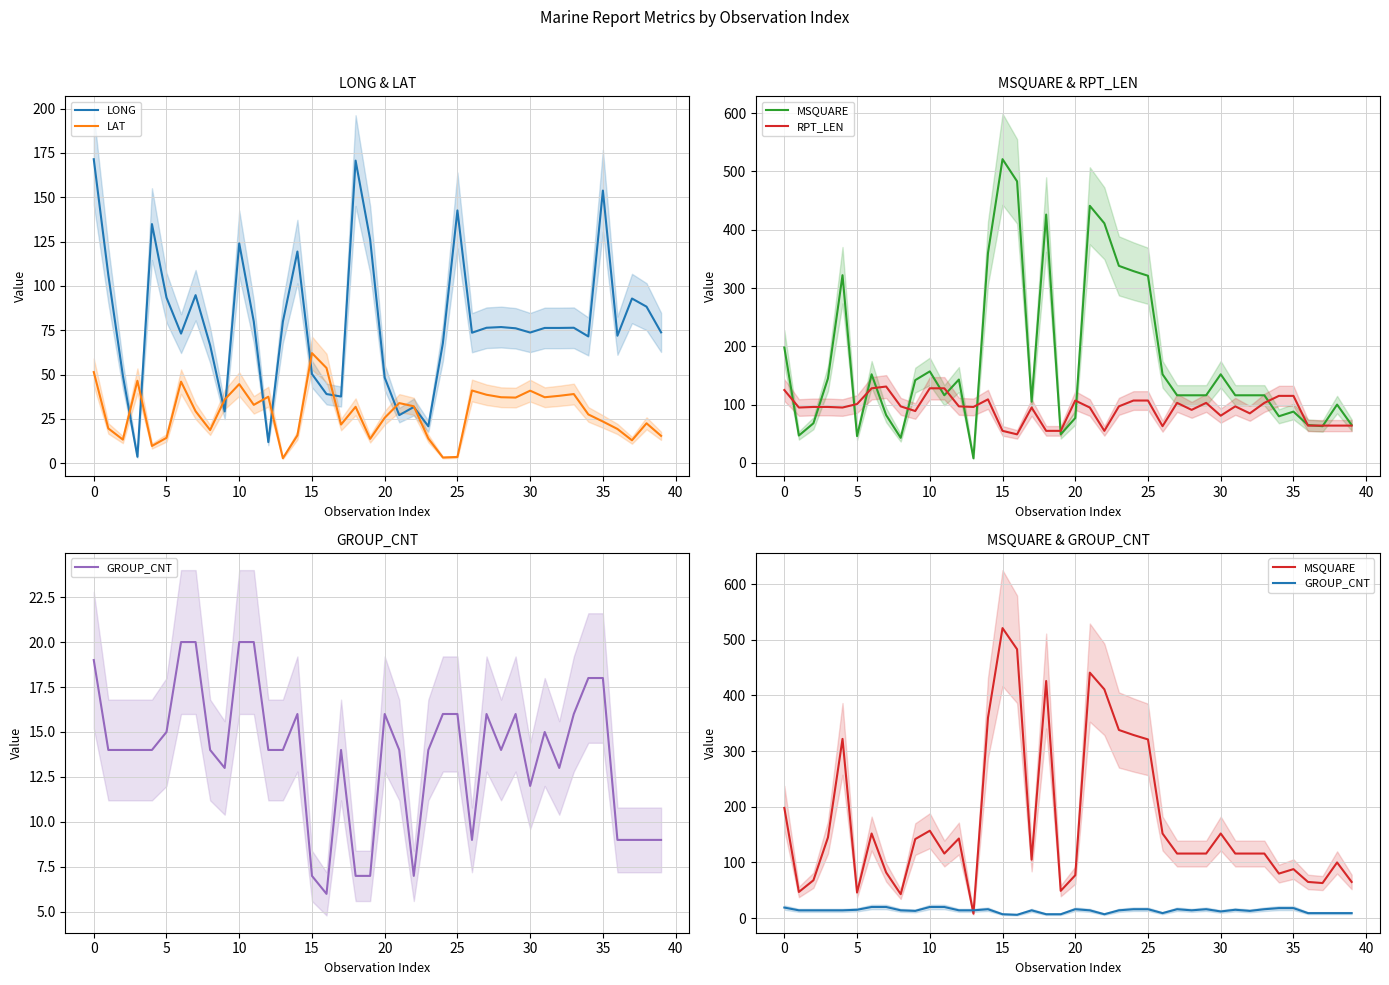

True or false: LAT and MSQUARE cross at least once.

False